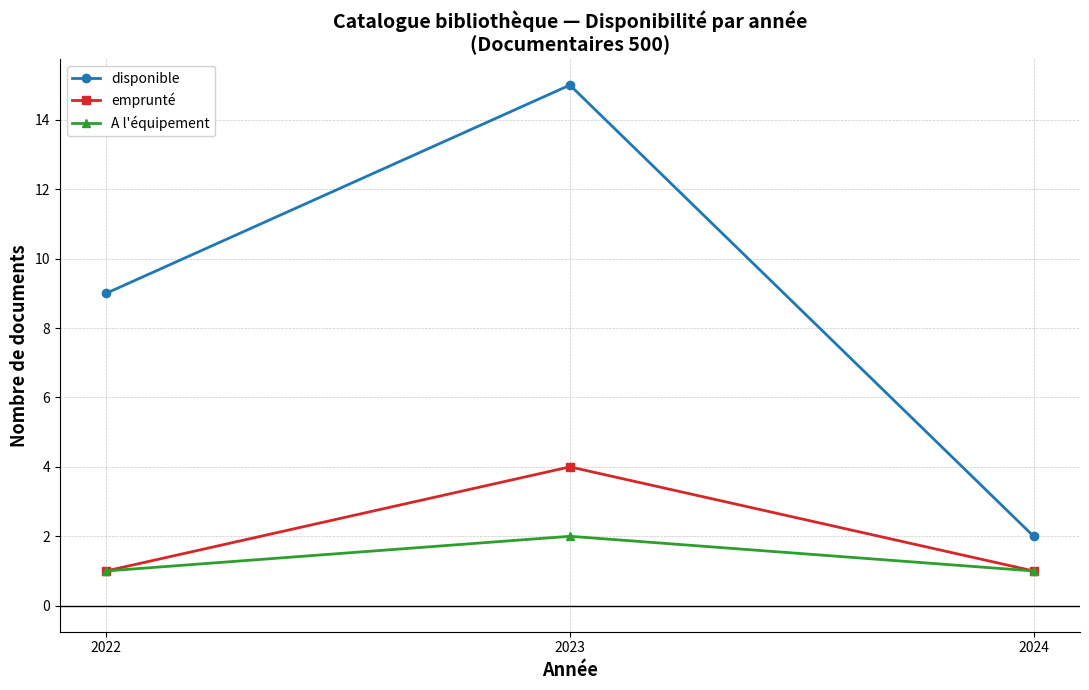

Is it true that disponible equals 15 at 2023?

True